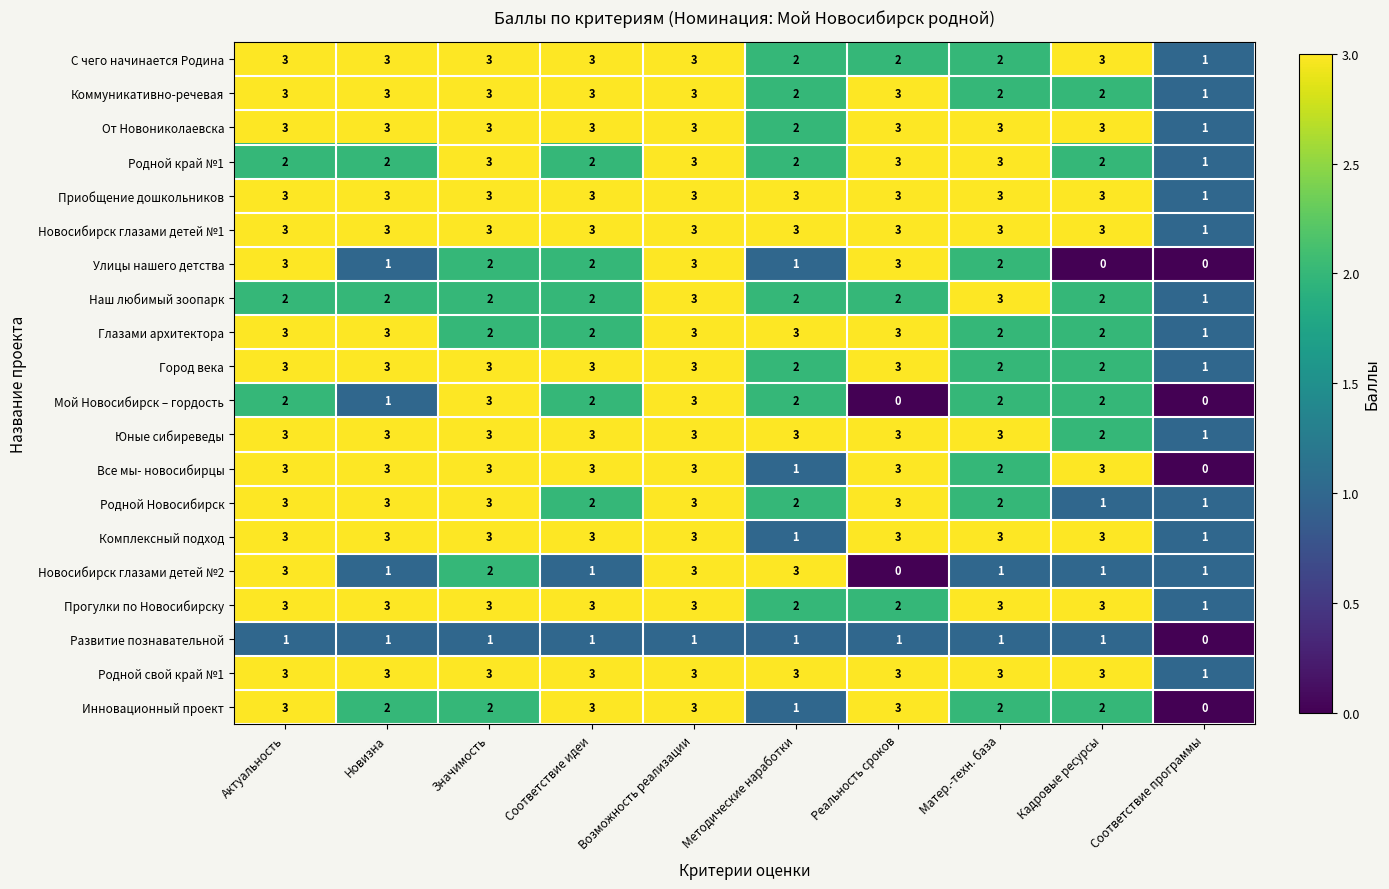

Count the number of categories in the chart.

10